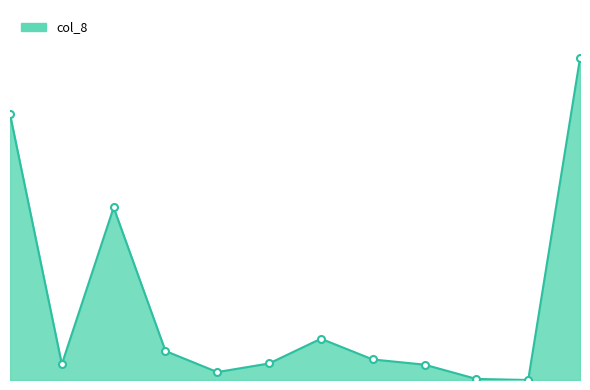

What is the value of the 8th point from the left?

154994